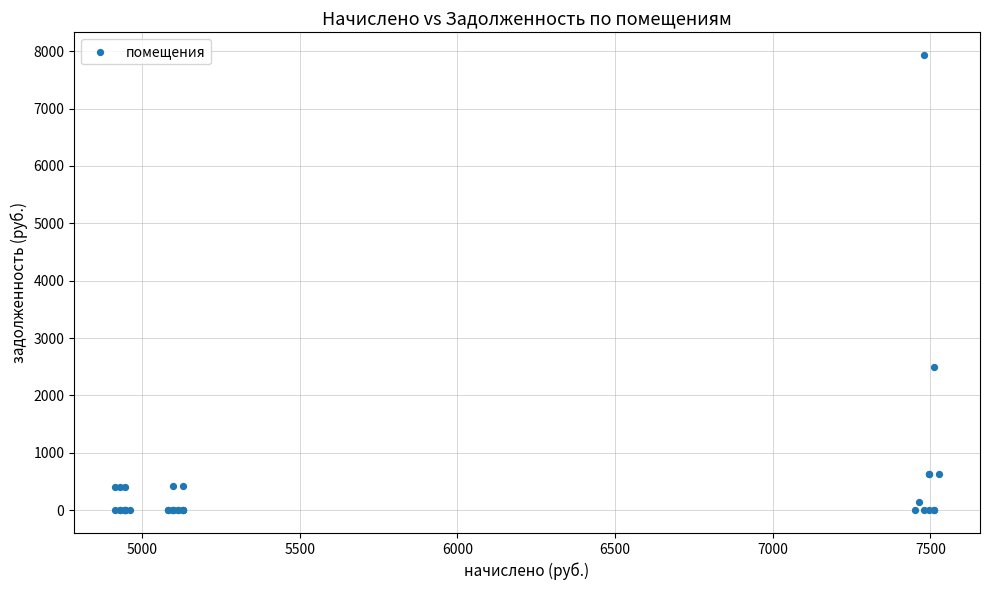

What Y value in the scatter plot is closest to 3966?

2503.7